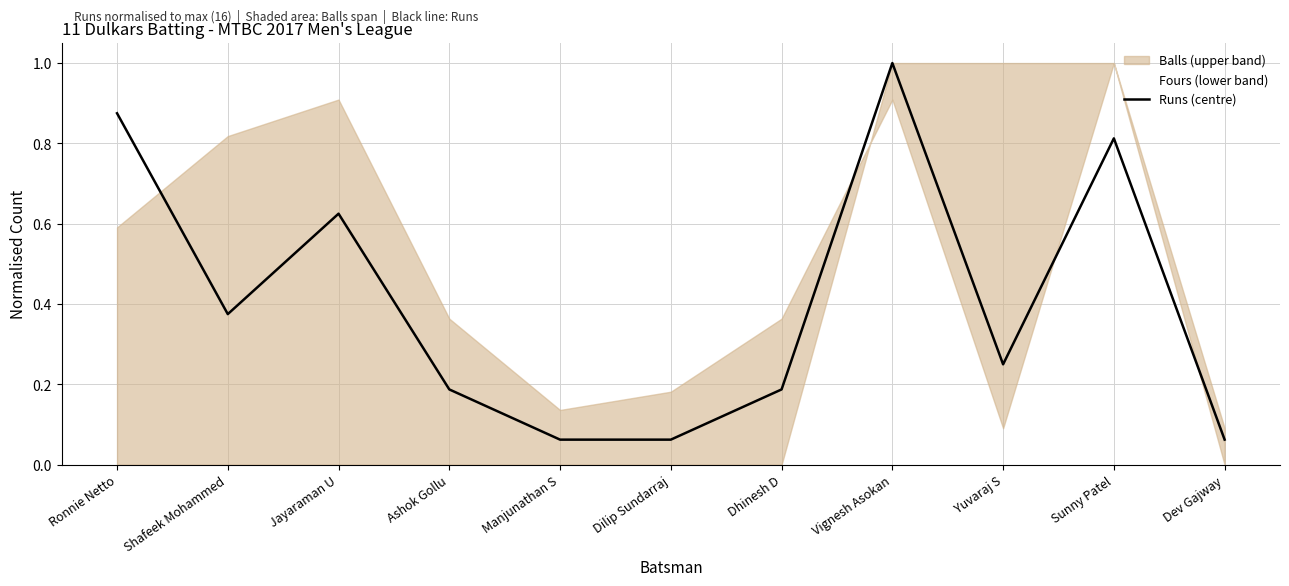

What is the smallest value displayed?

0.1